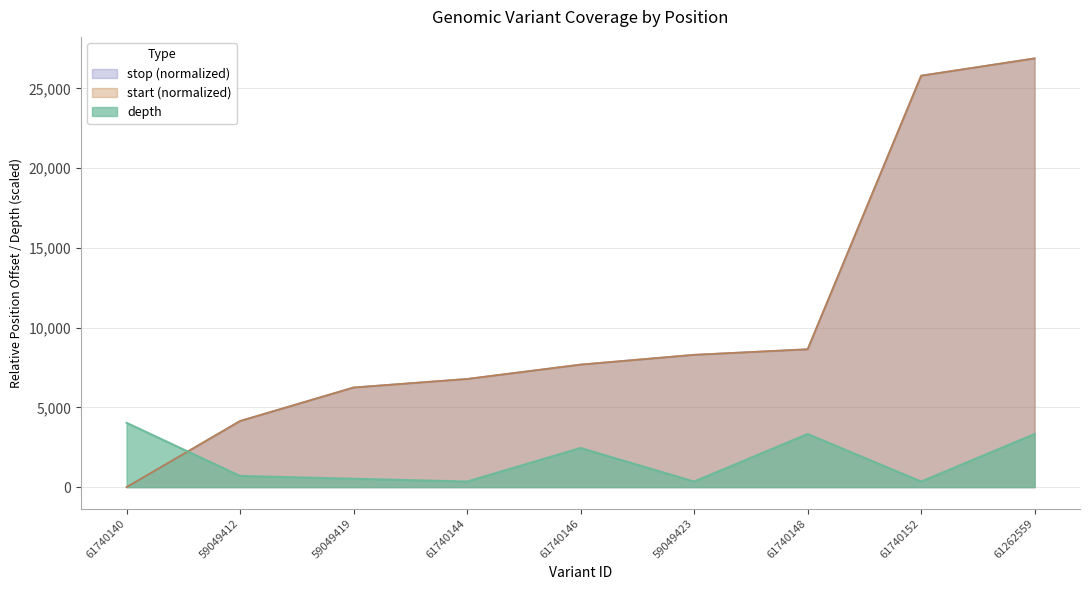

What are all the series names shown in the legend?

depth, start (normalized), stop (normalized)